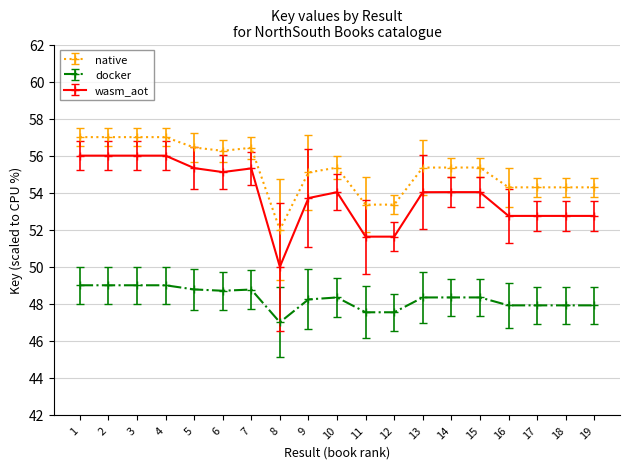

What is the difference between the highest and lowest values at 18?

6.4